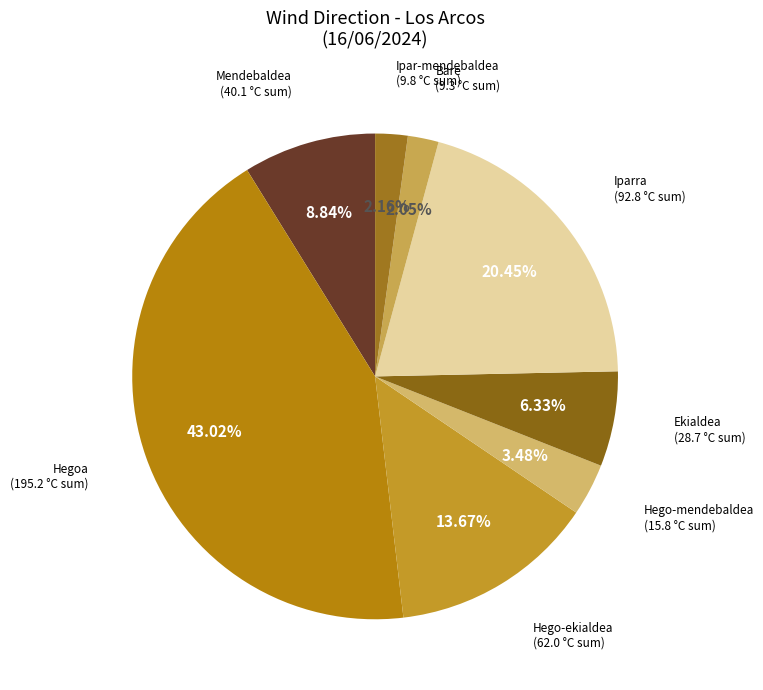

Does any single category account for the majority?

No